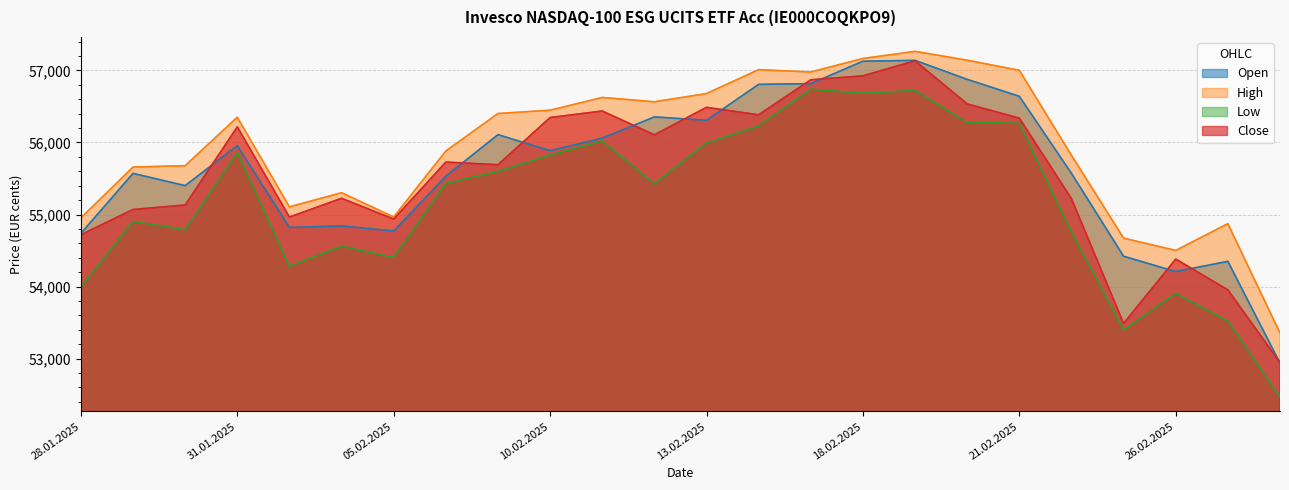

Which has a higher value, 14.02.2025 or 17.02.2025?

17.02.2025